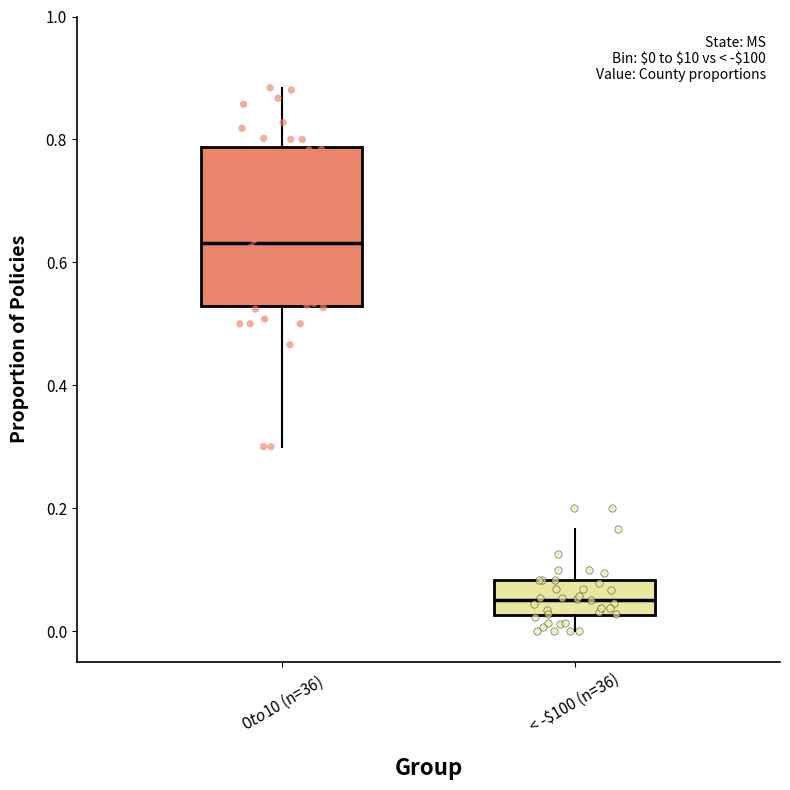

Which box has the highest median line?

$0 to $10 (n=36)